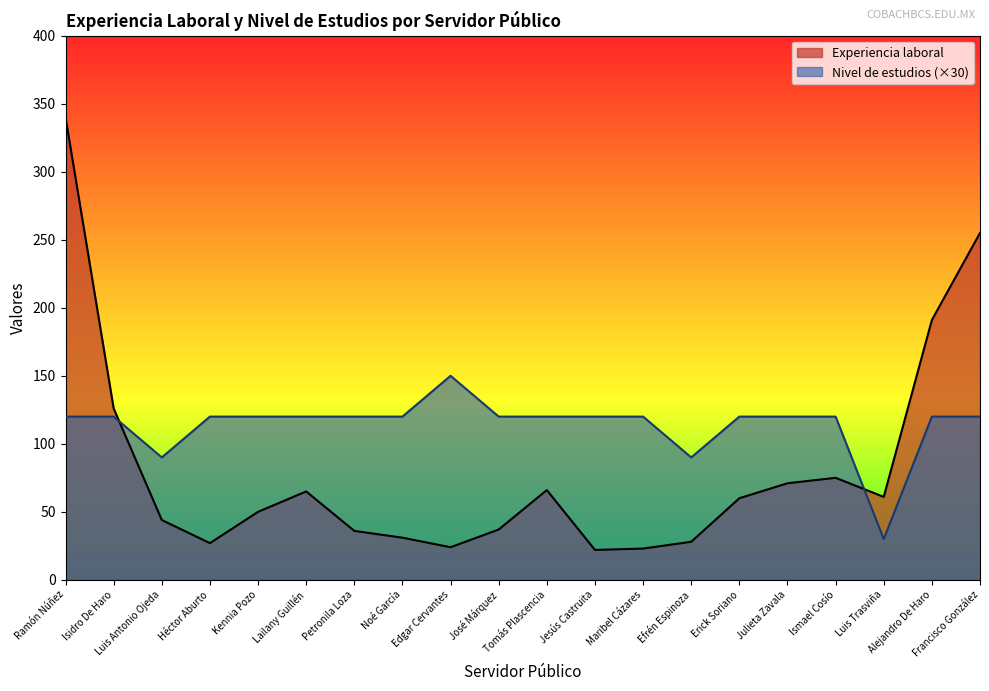

Rank the series at Erick Soriano from lowest to highest value.

Experiencia laboral, Nivel de estudios (×30)